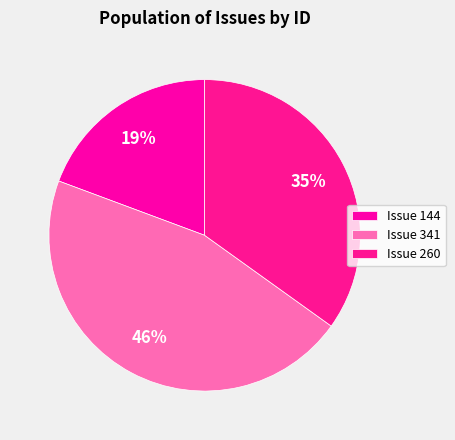

How many segments does this pie chart have?

3